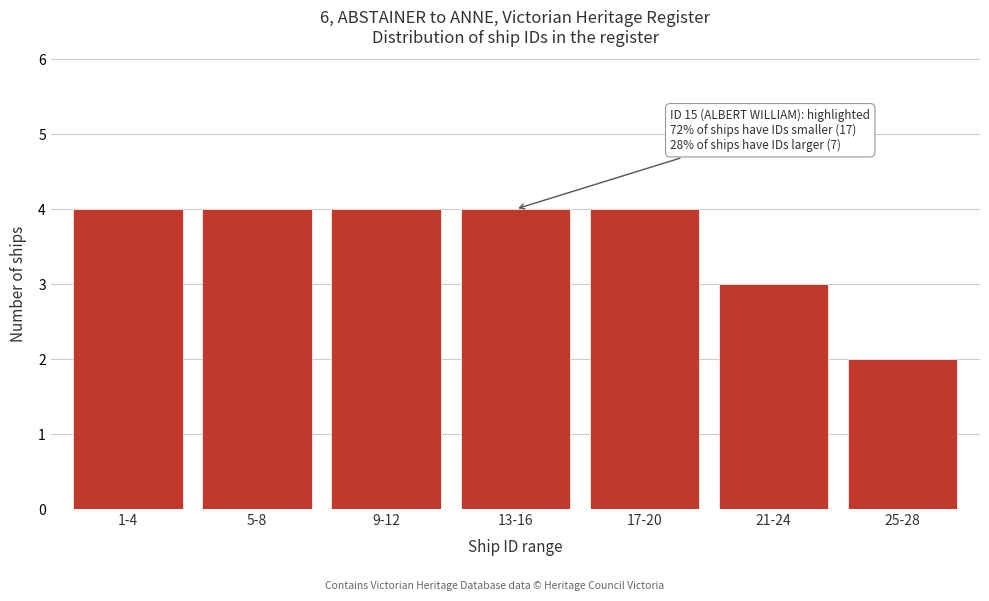

Reading right to left, list all the values displayed in this chart.

25-28=2	21-24=3	17-20=4	13-16=4	9-12=4	5-8=4	1-4=4